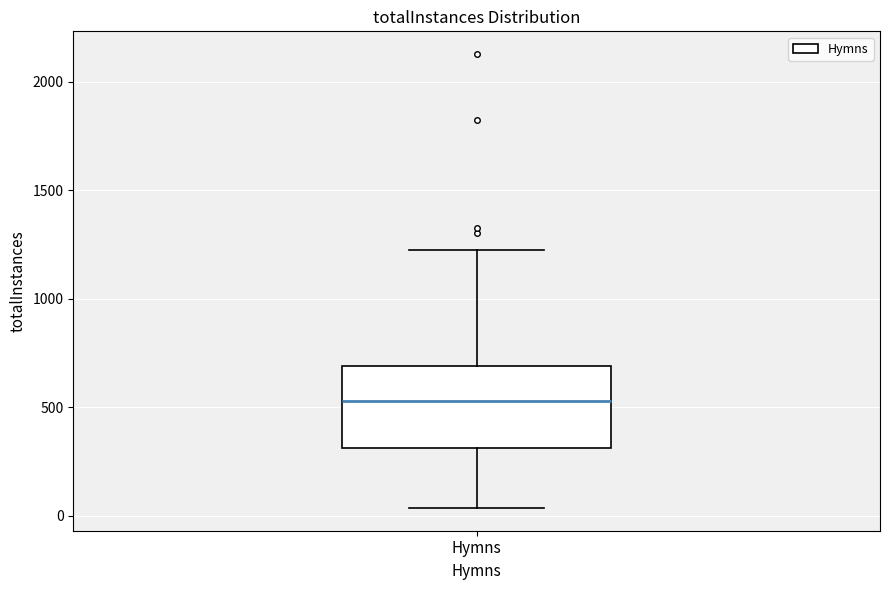

Read this box plot against the y-axis: the position of the median line, the range covered by the box, and the ends of both whiskers. The values are not printed on the chart, so give them approximately, as read against the axis.

median 550, box 300 to 700, whiskers 50 to 1250